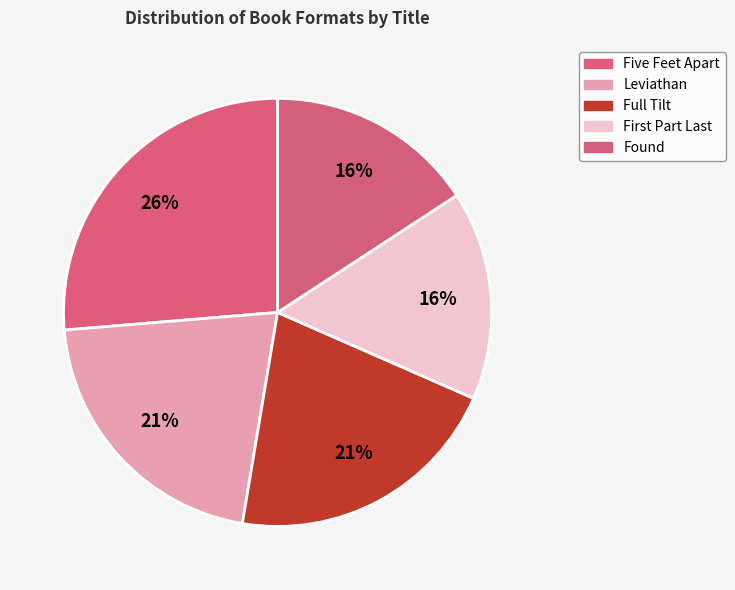

Is it true that Found is 16% of the pie?

True